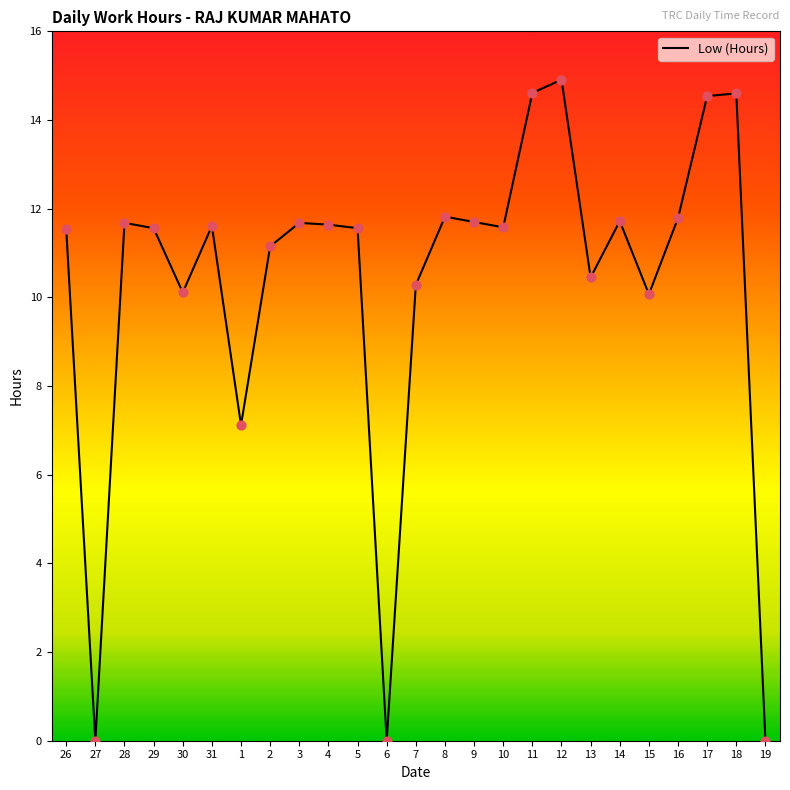

What is the change in value from 7 to 9?

+1.4